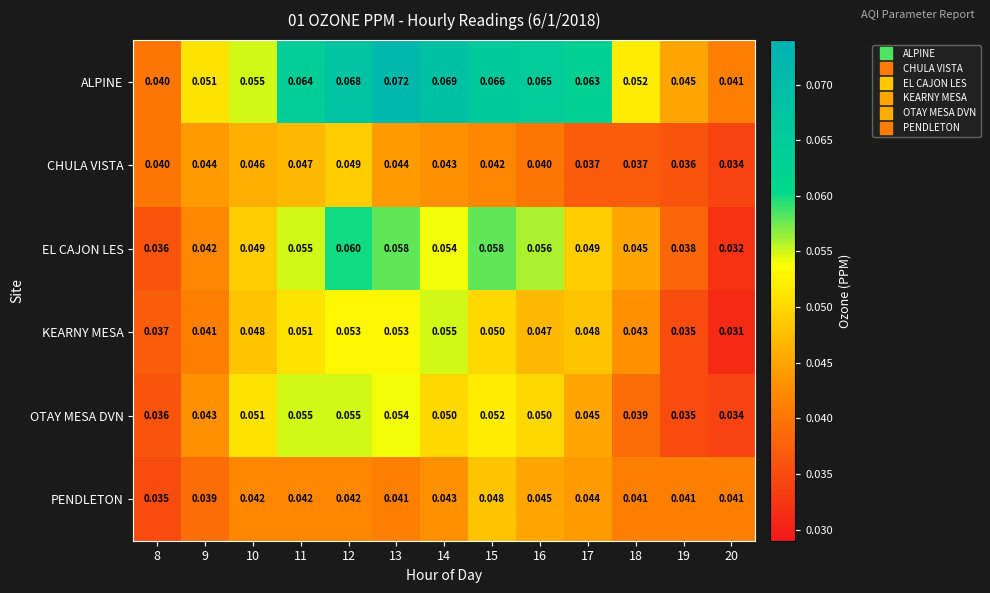

Between 8 and 19, which series saw the biggest shift?

PENDLETON